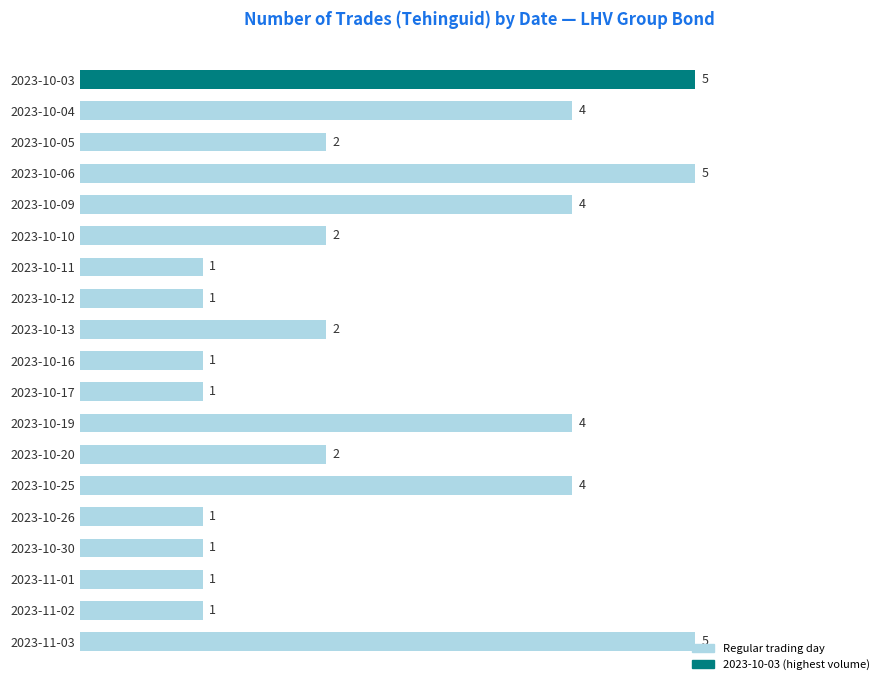

Which has a higher value, 2023-10-10 or 2023-10-06?

2023-10-06